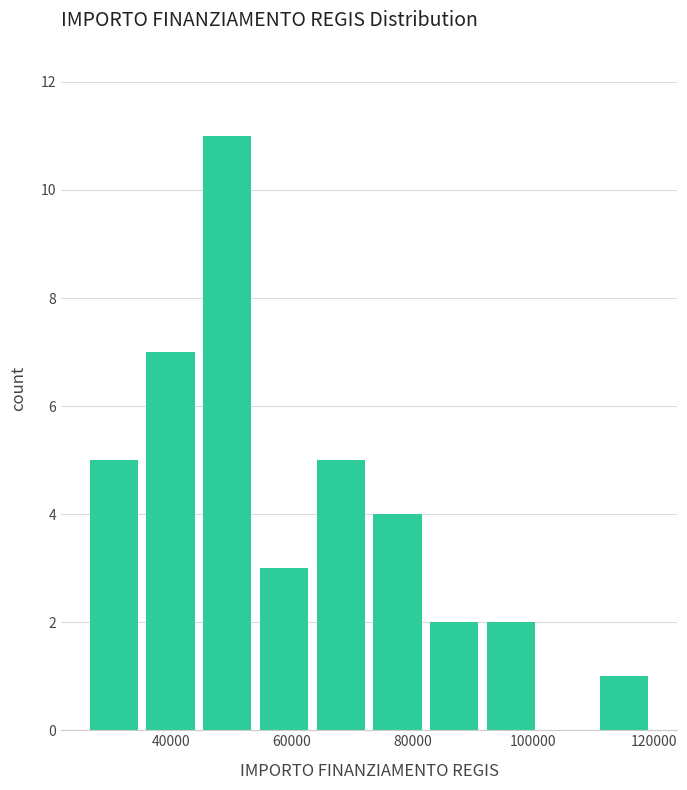

Which range on the x-axis has the tallest bar?

44000 to 54000